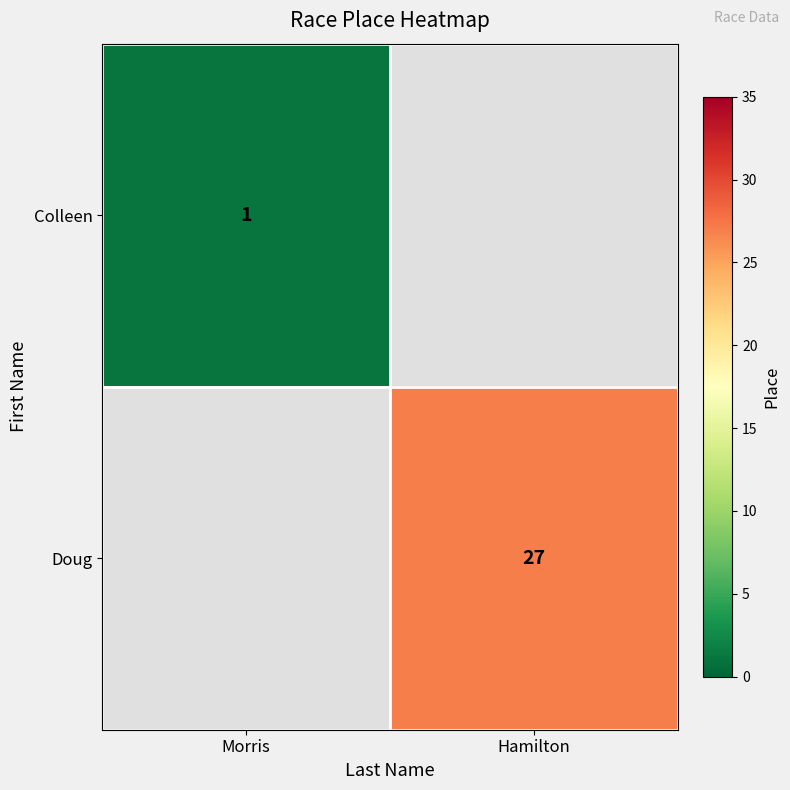

The value of Colleen at Morris is 1. True or false?

True